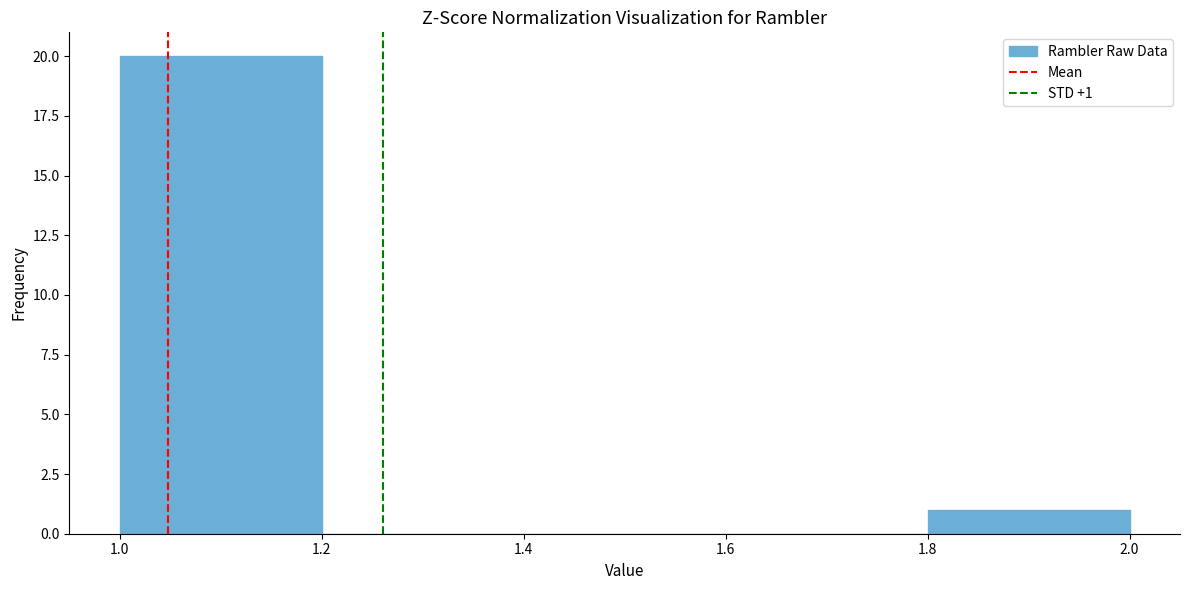

Over which range of the x-axis is the bar tallest?

1.0 to 1.2